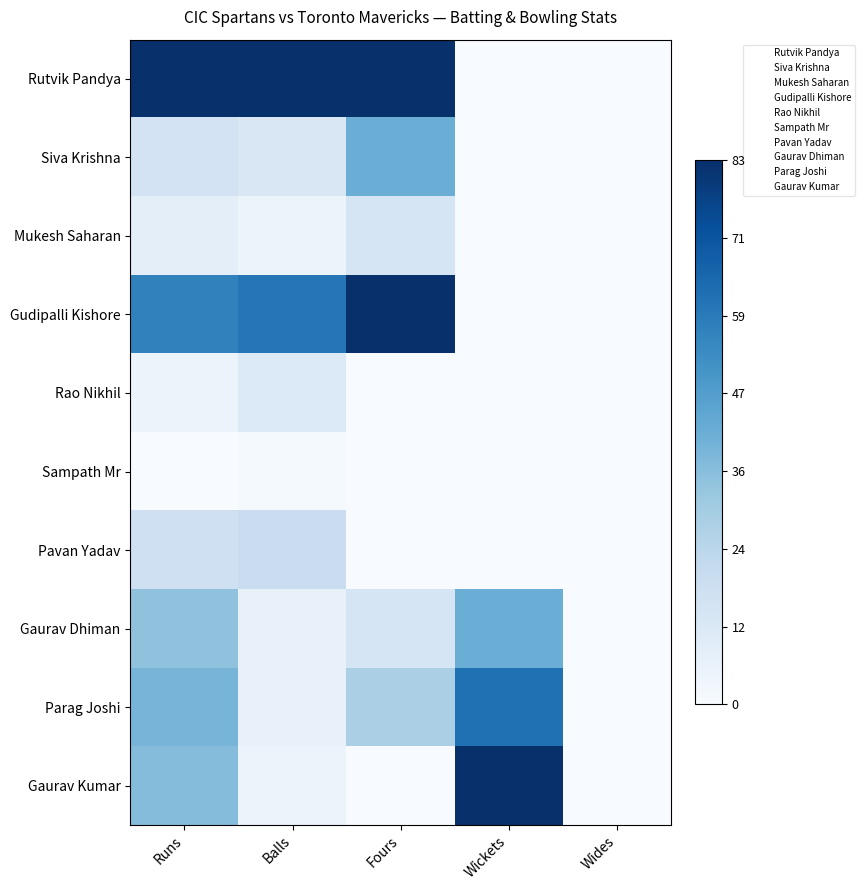

Reading right to left, transcribe all the data shown in this chart.

Rutvik Pandya: Wides=0.0	Wickets=0.0	Fours=1.0	Balls=1.0	Runs=1.0
Siva Krishna: Wides=0.0	Wickets=0.0	Fours=0.5	Balls=0.2	Runs=0.2
Mukesh Saharan: Wides=0.0	Wickets=0.0	Fours=0.2	Balls=0.1	Runs=0.1
Gudipalli Kishore: Wides=0.0	Wickets=0.0	Fours=1.0	Balls=0.7	Runs=0.7
Rao Nikhil: Wides=0.0	Wickets=0.0	Fours=0.0	Balls=0.1	Runs=0.1
Sampath Mr: Wides=0.0	Wickets=0.0	Fours=0.0	Balls=0.0	Runs=0.0
Pavan Yadav: Wides=0.0	Wickets=0.0	Fours=0.0	Balls=0.2	Runs=0.2
Gaurav Dhiman: Wides=0.0	Wickets=0.5	Fours=0.2	Balls=0.1	Runs=0.4
Parag Joshi: Wides=0.0	Wickets=0.8	Fours=0.3	Balls=0.1	Runs=0.5
Gaurav Kumar: Wides=0.0	Wickets=1.0	Fours=0.0	Balls=0.1	Runs=0.4